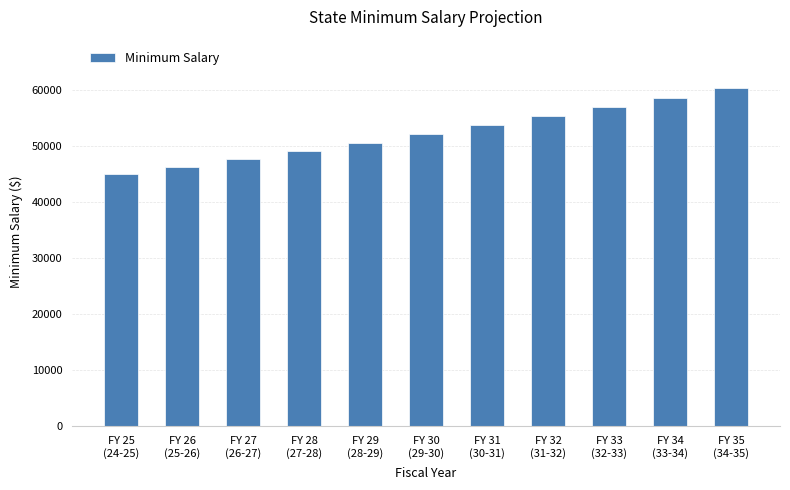

How many distinct data groups are displayed?

1